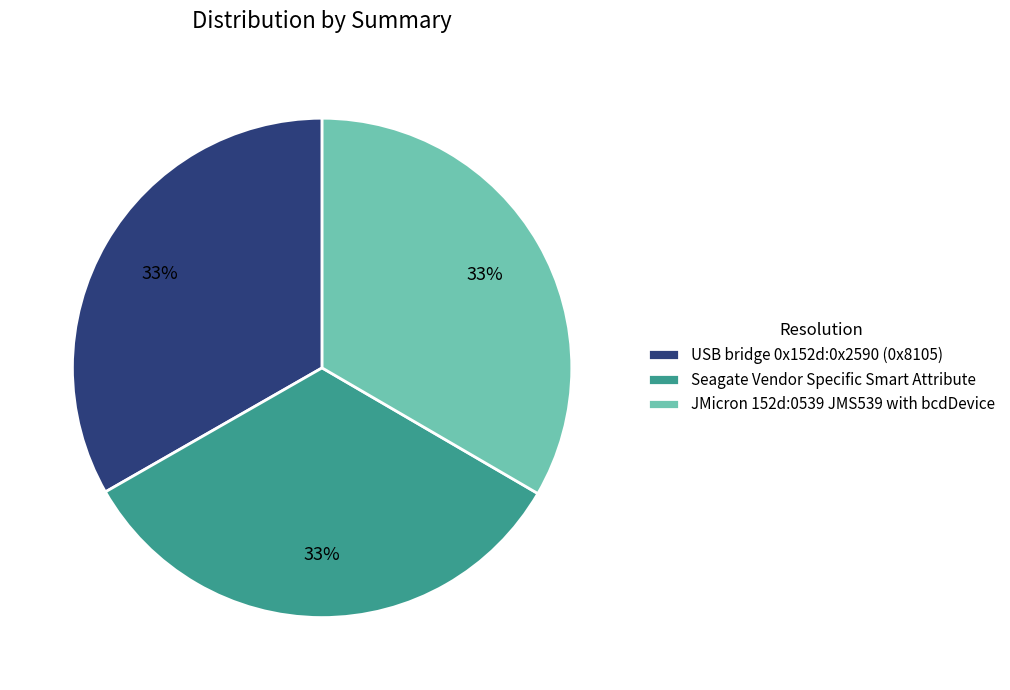

Is it true that Seagate Vendor Specific Smart Attribute is 23% of the pie?

False